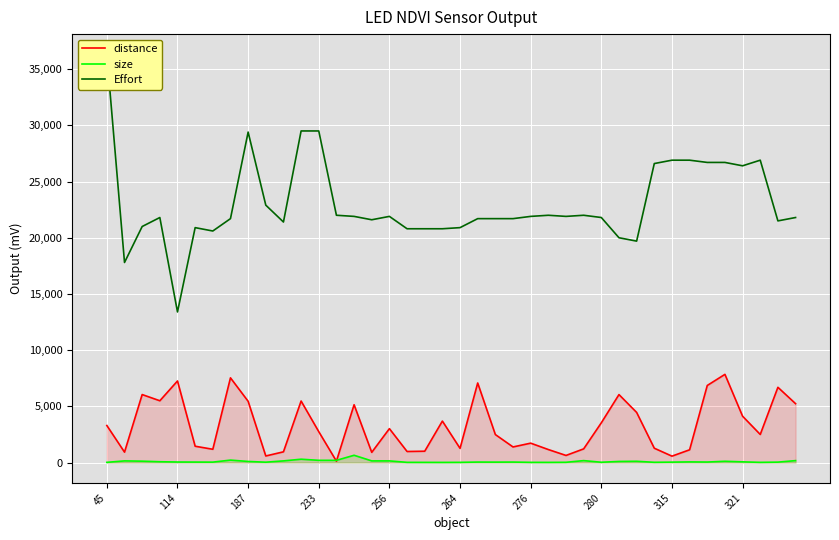

What is the difference between the maximum and second lowest values in the Effort series?

18500.0